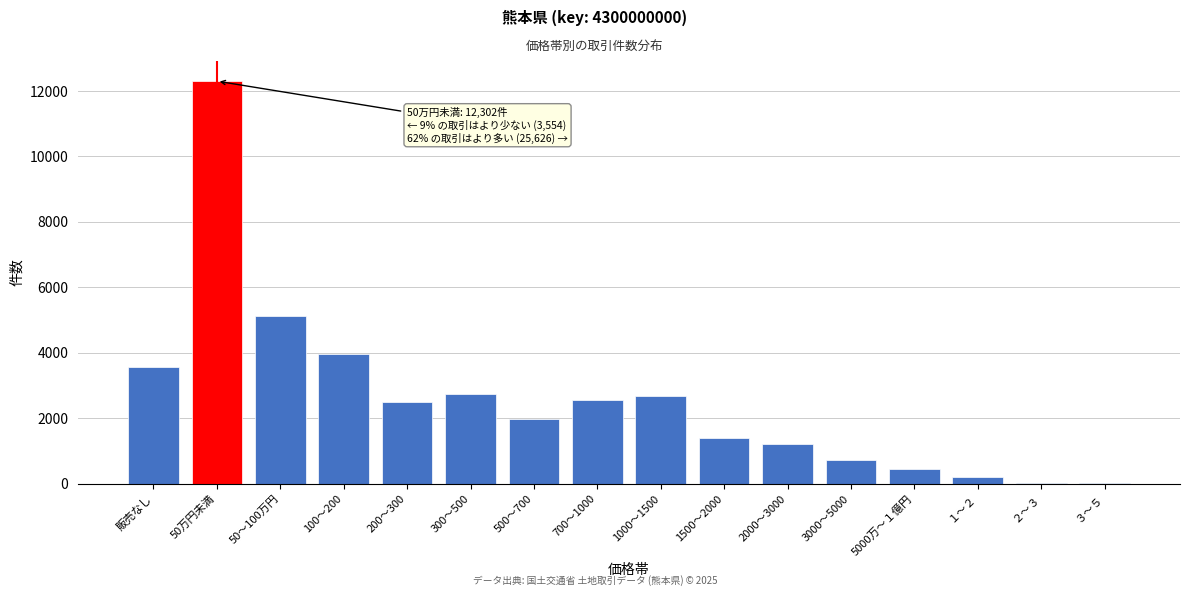

What is the change in value from 500～700 to 1500～2000?

-577